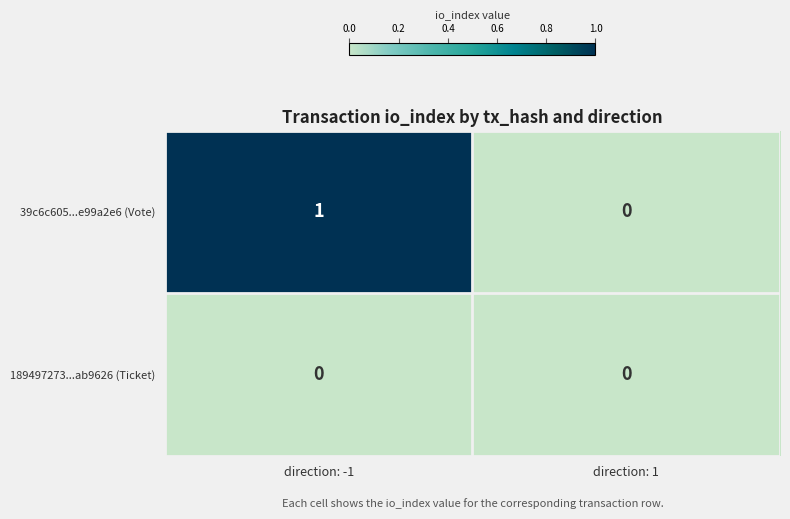

Which series has the widest spread of values?

39c6c605...e99a2e6 (Vote)